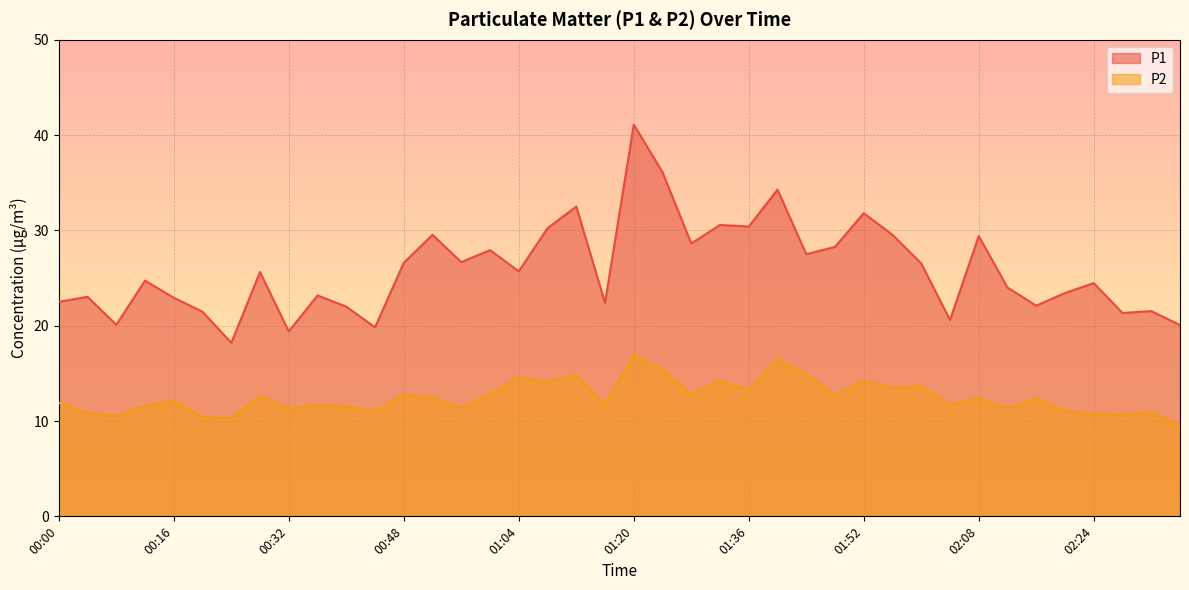

Where is P2 nearest to the value 13?

01:00